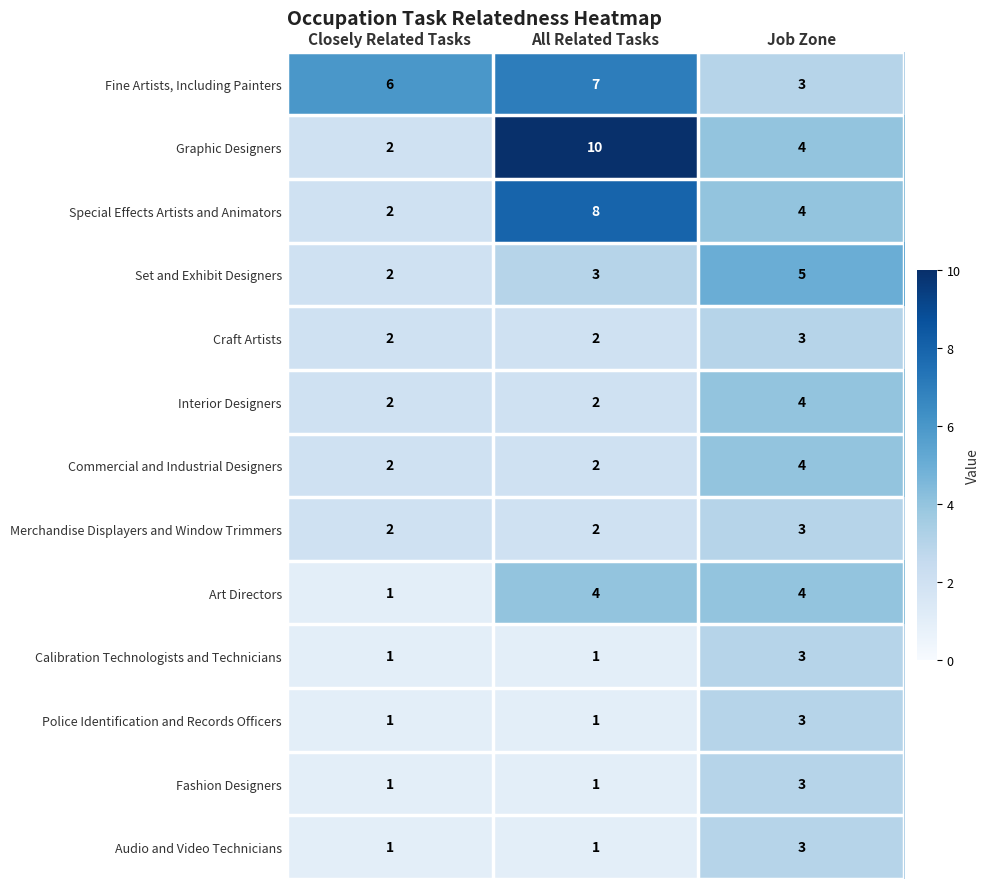

Read the Graphic Designers value at All Related Tasks.

10